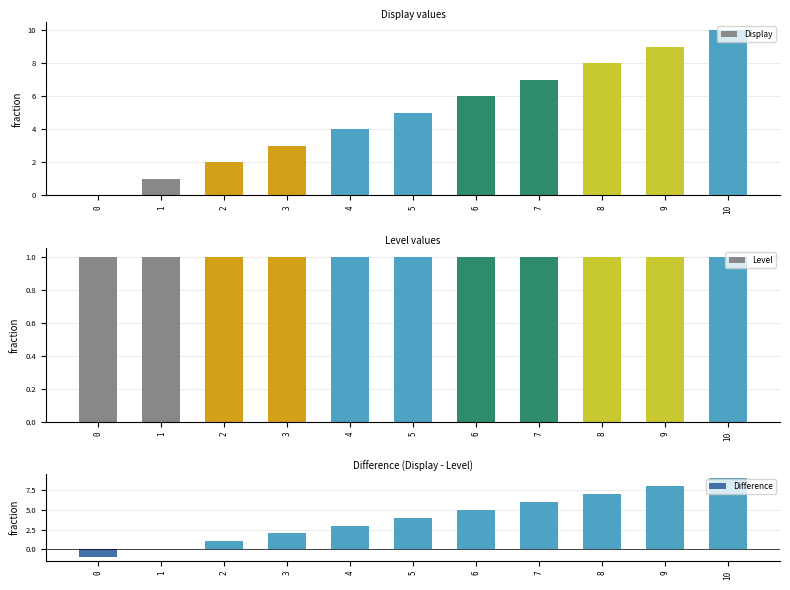

The Display series shows 9 at 6. True or false?

False